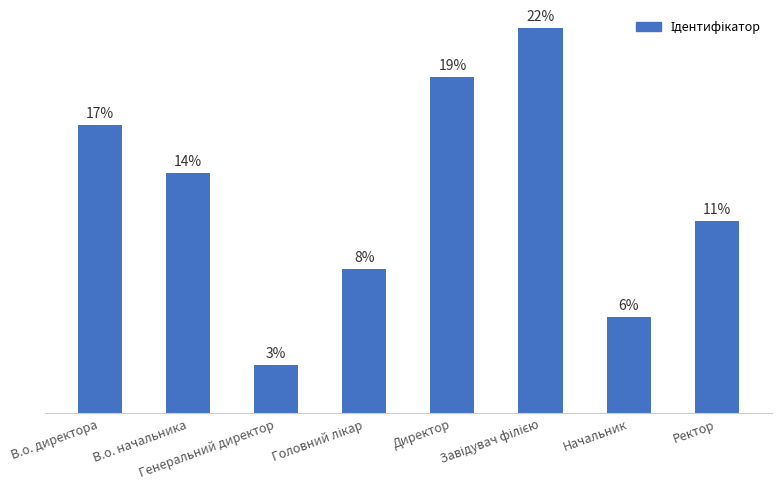

List the labels in order of value, smallest first.

Генеральний директор, Начальник, Головний лікар, Ректор, В.о. начальника, В.о. директора, Директор, Завідувач філією